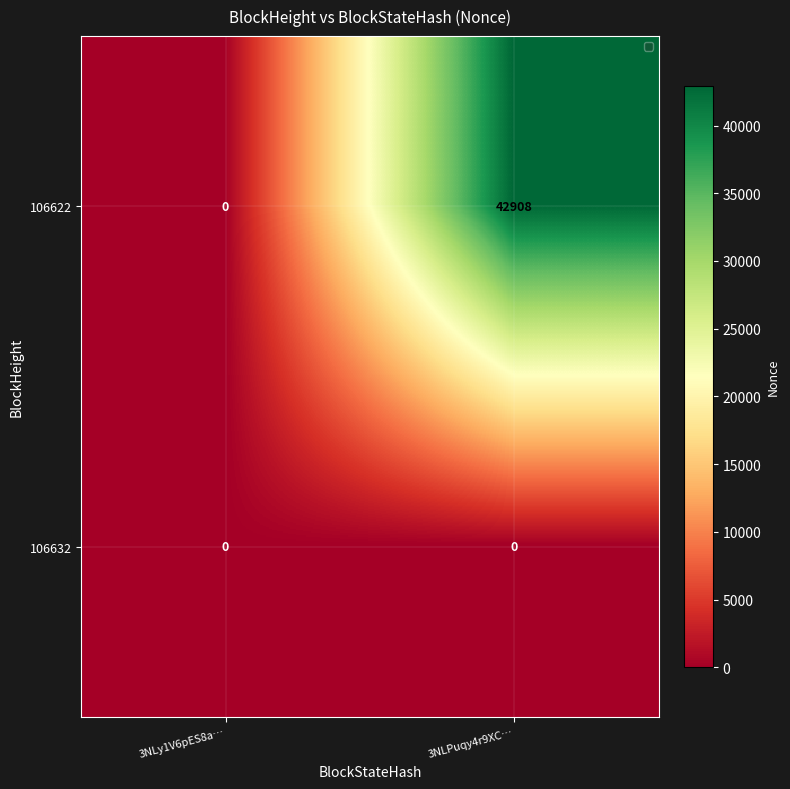

What is the difference between the 106622 values at 3NLPuqy4r9XC… and 3NLy1V6pES8a…?

42908